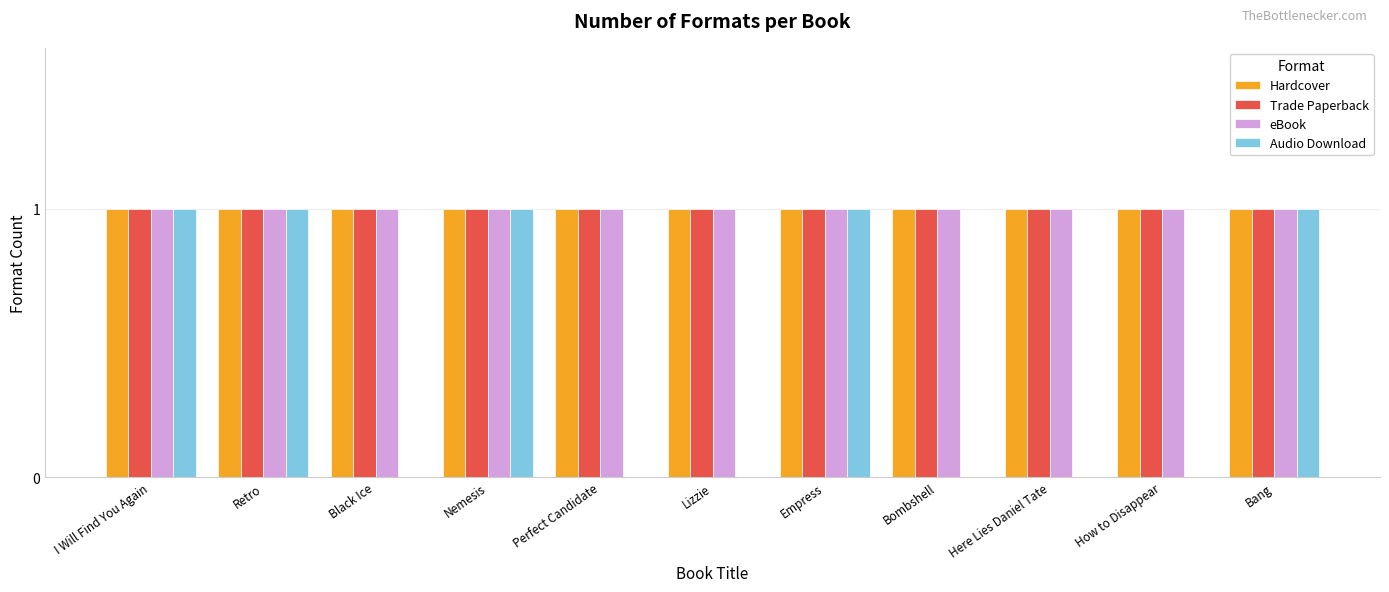

Are the bars grouped side by side (vs. stacked)?

Yes